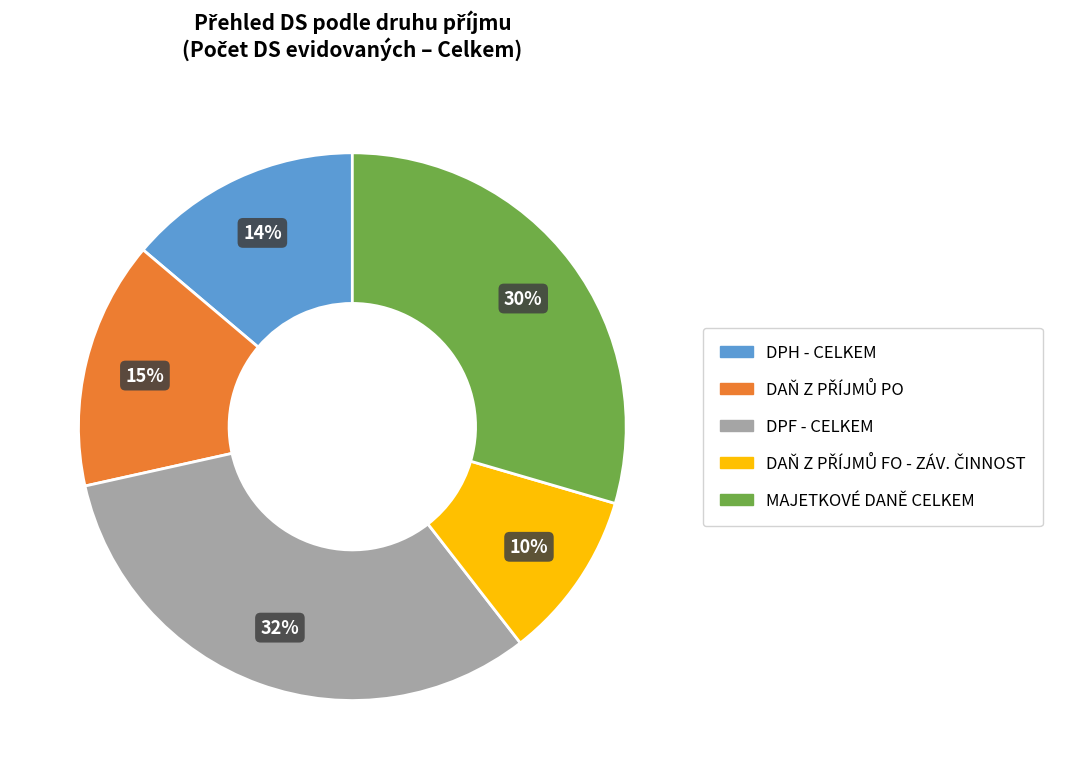

To the nearest percent, what portion does DPH - CELKEM represent?

14%